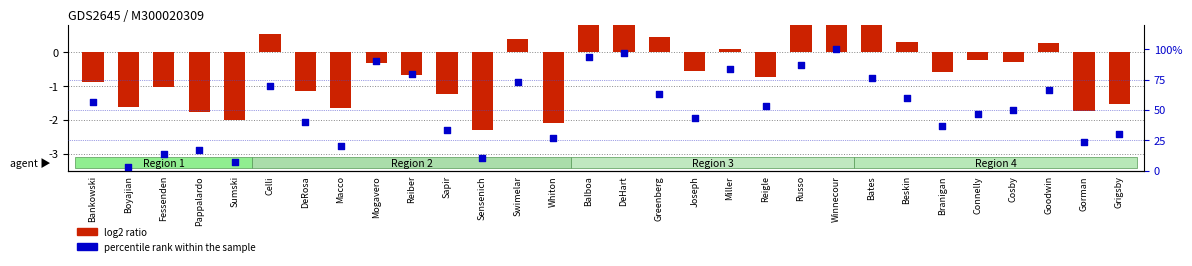

Which series has the largest total across all categories?

percentile rank within the sample